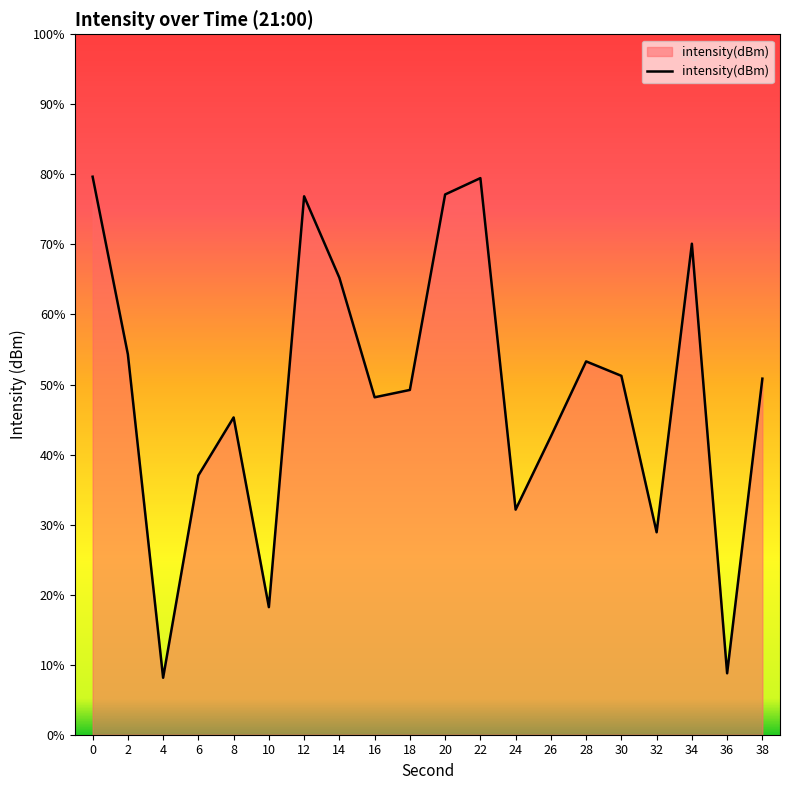

True or false: there are more than 2 points higher than both neighbors.

True